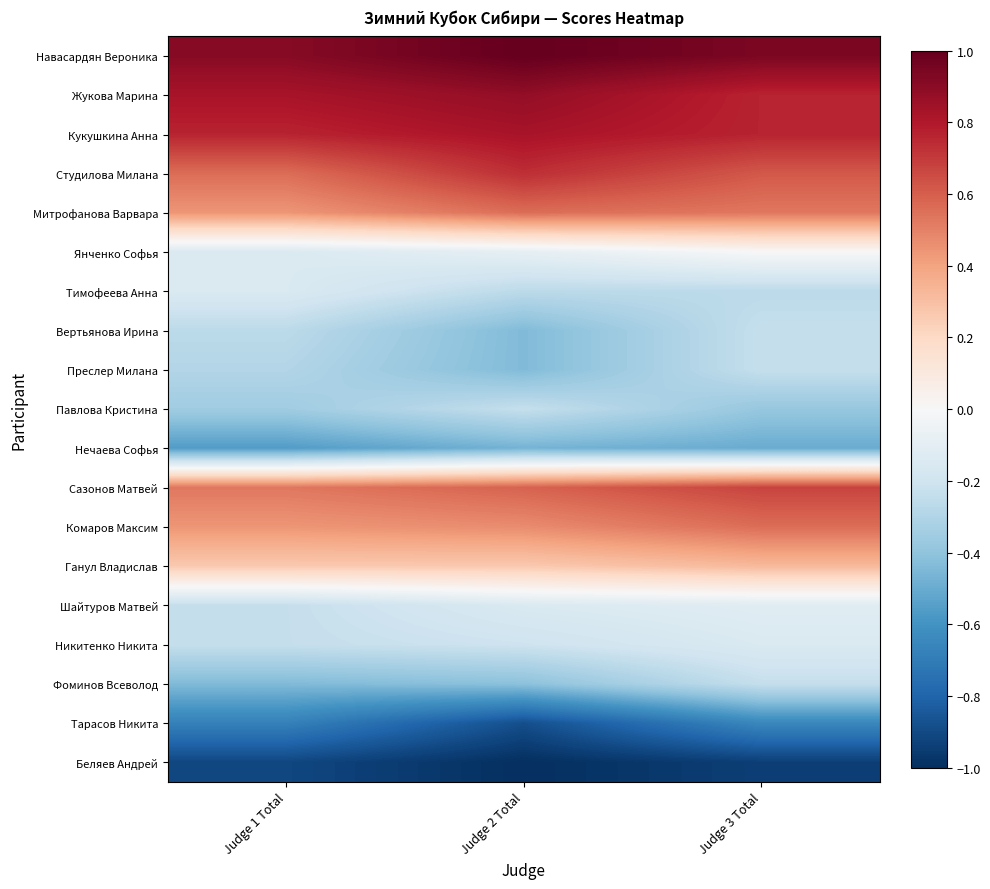

Reading left to right, extract all data points from this chart.

Навасардян Вероника: Judge 1 Total=0.9	Judge 2 Total=1.0	Judge 3 Total=0.9
Жукова Марина: Judge 1 Total=0.8	Judge 2 Total=0.9	Judge 3 Total=0.8
Кукушкина Анна: Judge 1 Total=0.8	Judge 2 Total=0.8	Judge 3 Total=0.8
Студилова Милана: Judge 1 Total=0.6	Judge 2 Total=0.7	Judge 3 Total=0.6
Митрофанова Варвара: Judge 1 Total=0.4	Judge 2 Total=0.6	Judge 3 Total=0.5
Янченко Софья: Judge 1 Total=-0.1	Judge 2 Total=-0.1	Judge 3 Total=0.0
Тимофеева Анна: Judge 1 Total=-0.1	Judge 2 Total=-0.3	Judge 3 Total=-0.3
Вертьянова Ирина: Judge 1 Total=-0.3	Judge 2 Total=-0.4	Judge 3 Total=-0.2
Преслер Милана: Judge 1 Total=-0.3	Judge 2 Total=-0.4	Judge 3 Total=-0.2
Павлова Кристина: Judge 1 Total=-0.4	Judge 2 Total=-0.2	Judge 3 Total=-0.4
Нечаева Софья: Judge 1 Total=-0.6	Judge 2 Total=-0.5	Judge 3 Total=-0.5
Сазонов Матвей: Judge 1 Total=0.5	Judge 2 Total=0.6	Judge 3 Total=0.7
Комаров Максим: Judge 1 Total=0.4	Judge 2 Total=0.5	Judge 3 Total=0.6
Ганул Владислав: Judge 1 Total=0.3	Judge 2 Total=0.3	Judge 3 Total=0.3
Шайтуров Матвей: Judge 1 Total=-0.2	Judge 2 Total=-0.1	Judge 3 Total=-0.1
Никитенко Никита: Judge 1 Total=-0.2	Judge 2 Total=-0.2	Judge 3 Total=-0.1
Фоминов Всеволод: Judge 1 Total=-0.4	Judge 2 Total=-0.4	Judge 3 Total=-0.2
Тарасов Никита: Judge 1 Total=-0.7	Judge 2 Total=-0.9	Judge 3 Total=-0.6
Беляев Андрей: Judge 1 Total=-0.9	Judge 2 Total=-1.0	Judge 3 Total=-0.9